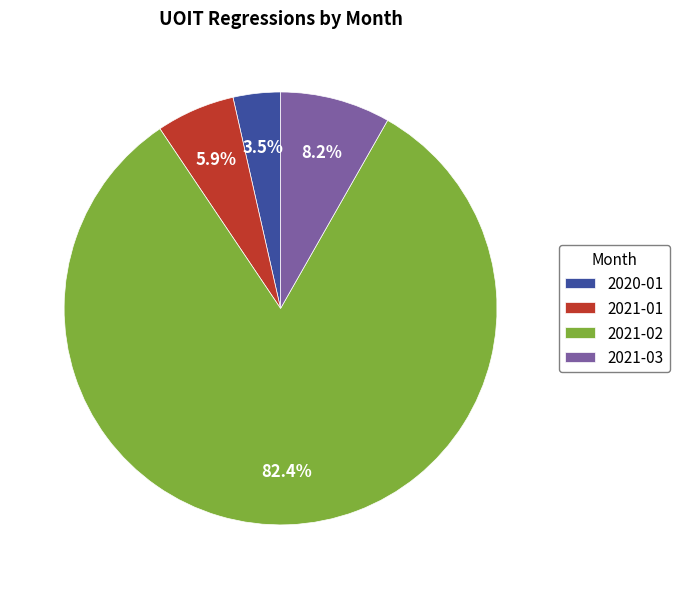

What is the majority slice?

2021-02